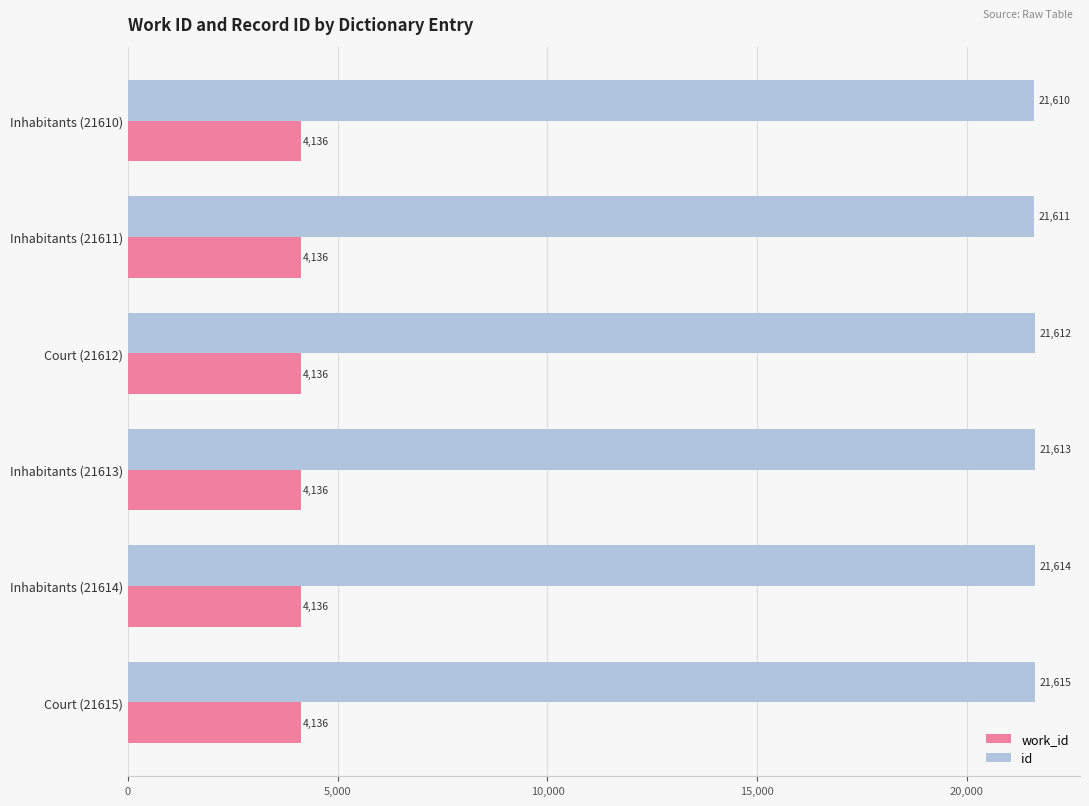

Where is id nearest to the value 21612?

Court (21612)